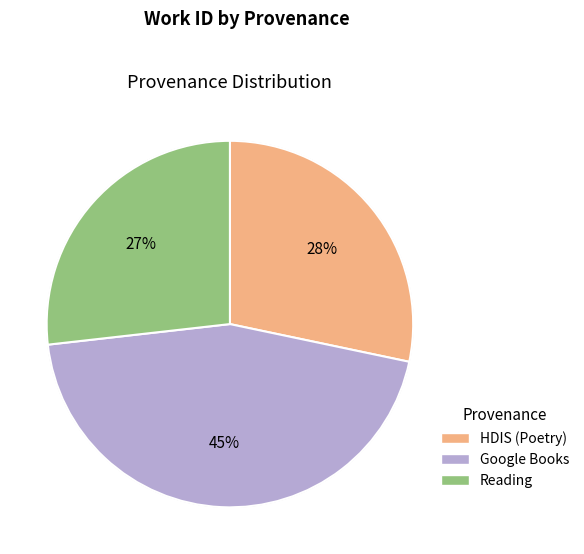

To the nearest percent, what is the average slice percentage?

33%